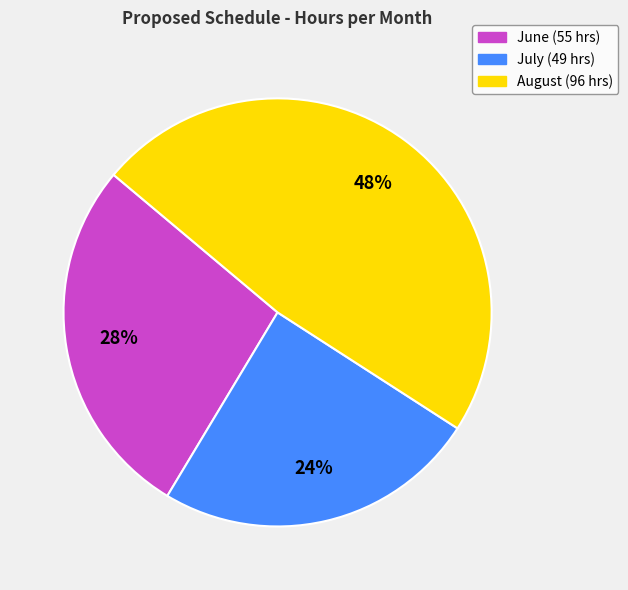

What percentage is the August (96 hrs) slice, to the nearest percent?

48%